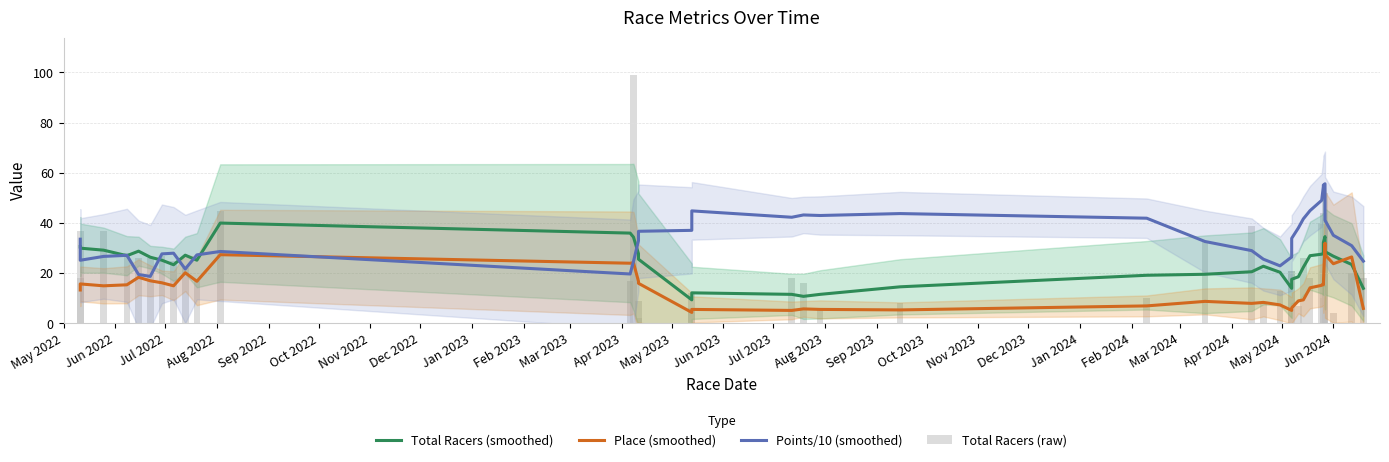

What is the highest value of the Points/10 (smoothed) series?

55.7